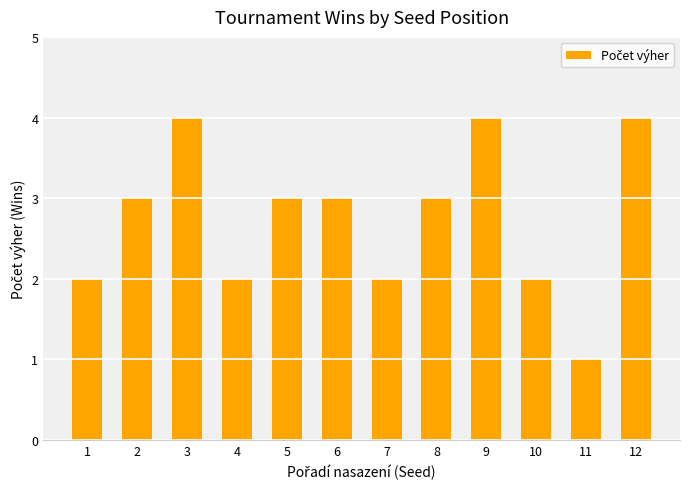

What value does the data have at 5?

3